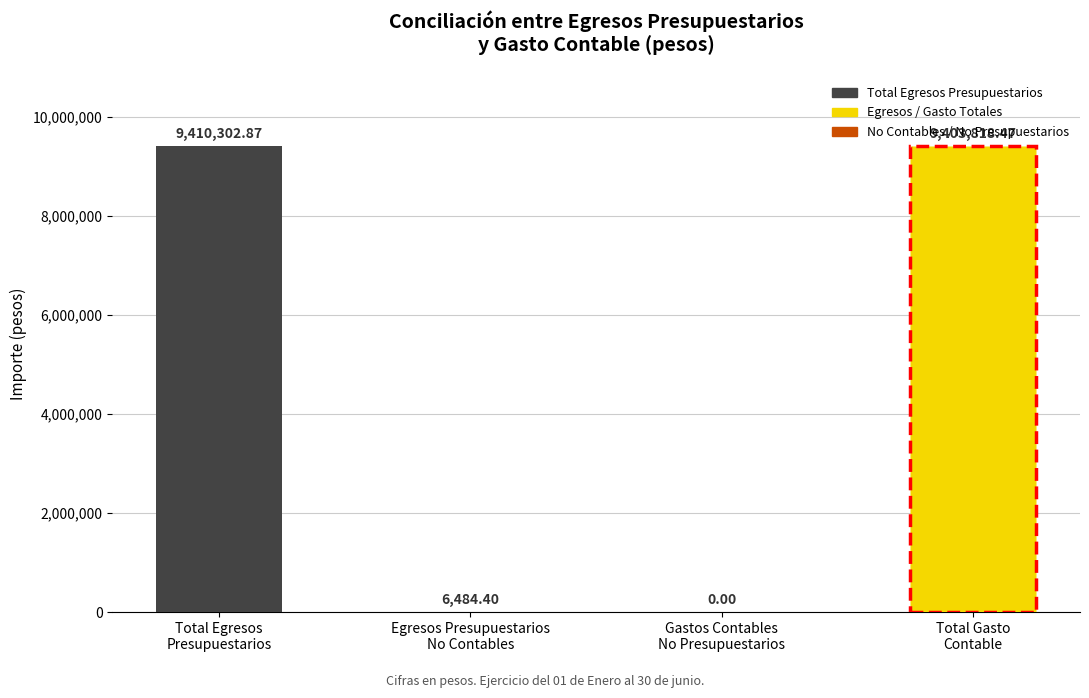

List the labels in order of value, smallest first.

Gastos Contables
No Presupuestarios, Egresos Presupuestarios
No Contables, Total Gasto
Contable, Total Egresos
Presupuestarios